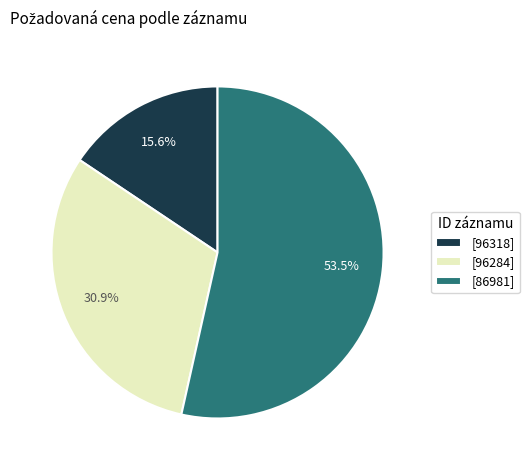

Rank the categories by value from highest to lowest.

[86981], [96284], [96318]